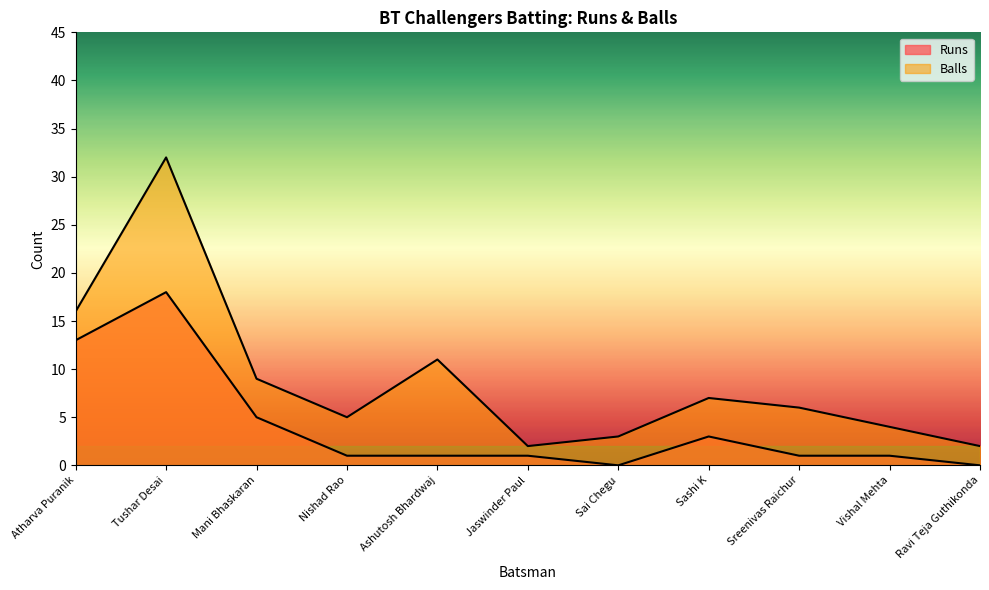

True or false: Balls has more than 2 interior local peaks.

True